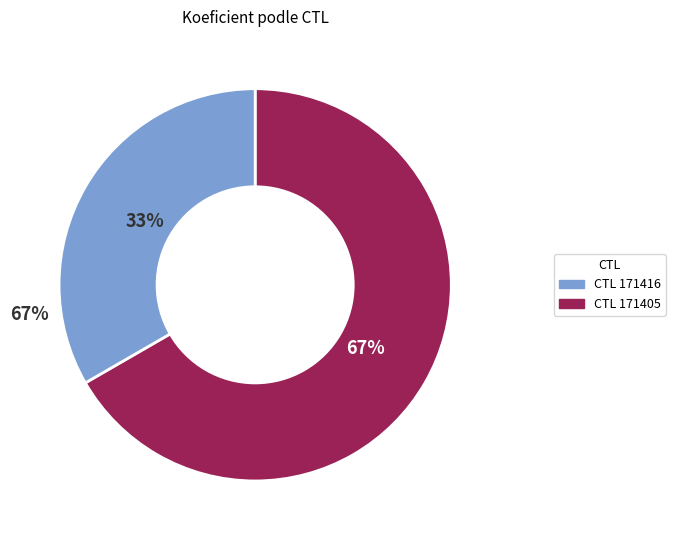

True or false: 171416 accounts for 33% of the total.

True